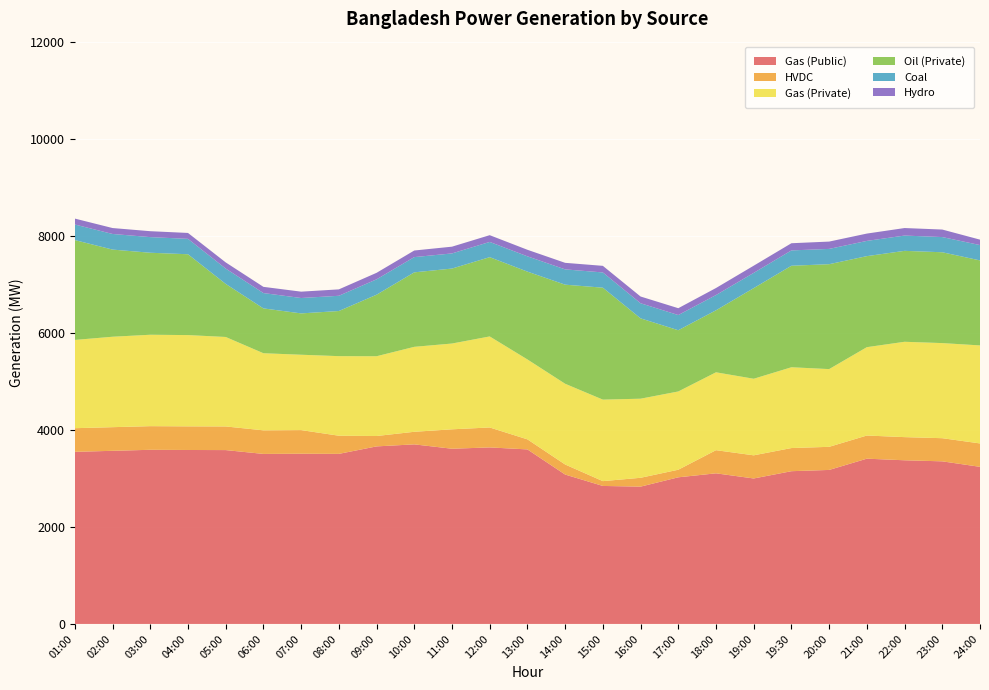

Reading right to left, what are all the values shown in this chart?

Gas (Public): 3238	3351	3373	3406	3174	3148	2998	3104	3022	2830	2844	3079	3597	3638	3611	3701	3659	3505	3508	3504	3583	3585	3589	3568	3547
HVDC: 482	477	477	477	476	477	477	477	156	182	99	207	207	411	400	259	214	374	487	486	487	487	487	487	487
Gas (Private): 2020	1960	1965	1821	1602	1665	1578	1605	1613	1630	1680	1664	1647	1876	1768	1751	1644	1640	1553	1589	1844	1881	1884	1864	1819
Oil (Private): 1752	1872	1874	1876	2162	2092	1868	1278	1262	1656	2307	2042	1810	1634	1545	1535	1268	930	852	924	1094	1666	1690	1796	2058
Coal: 316	313	315	314	315	316	314	314	313	311	314	315	315	314	312	314	317	314	317	316	316	317	322	322	321
Hydro: 112	155	155	151	151	148	148	145	141	139	136	135	135	139	139	136	134	132	131	128	127	122	122	122	122